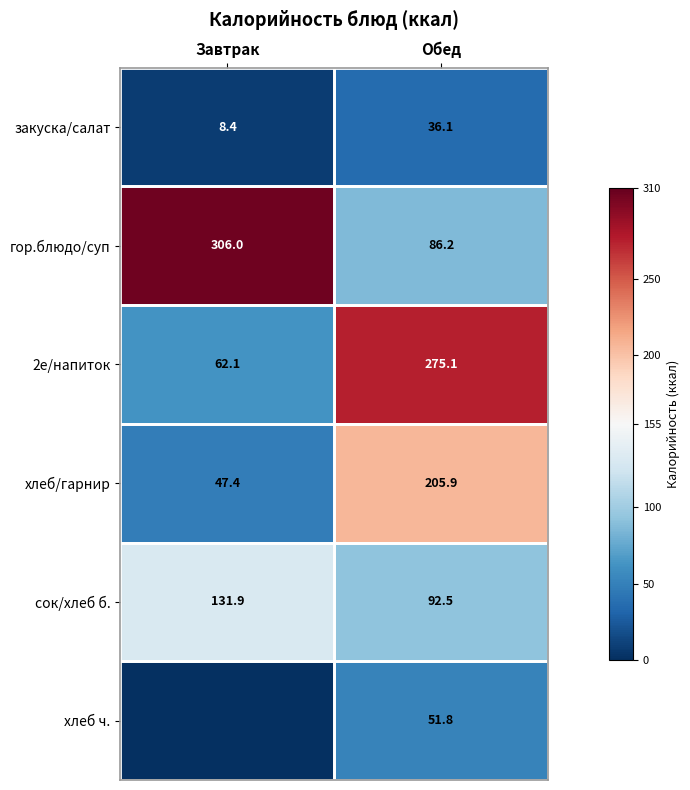

What is the sum of the гор.блюдо/суп values at Обед and Завтрак?

392.2